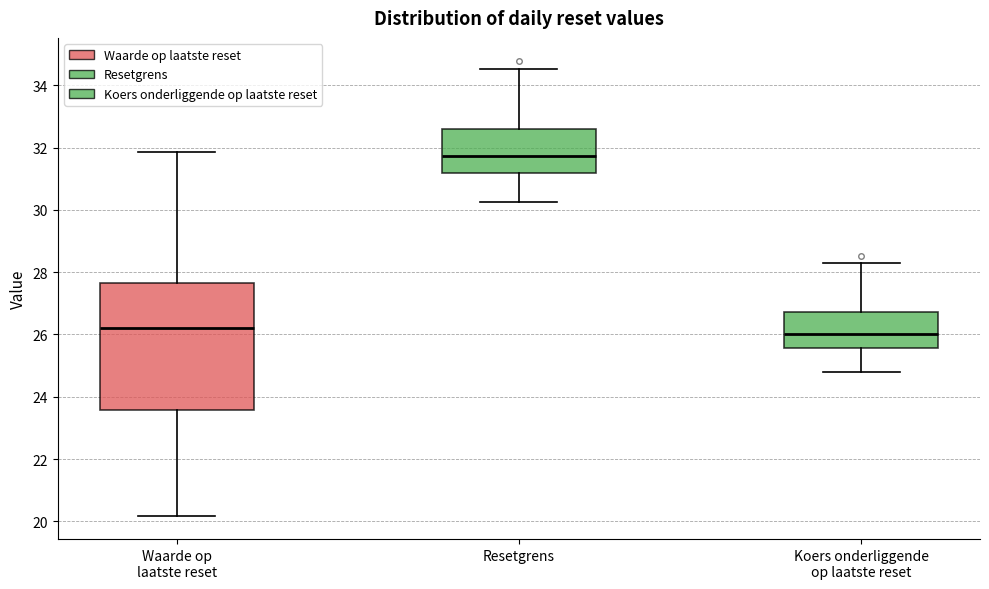

Where is the upper edge of the box for Waarde op laatste reset on the y-axis? The values are not printed on the chart, so give them approximately, as read against the axis.

27.6